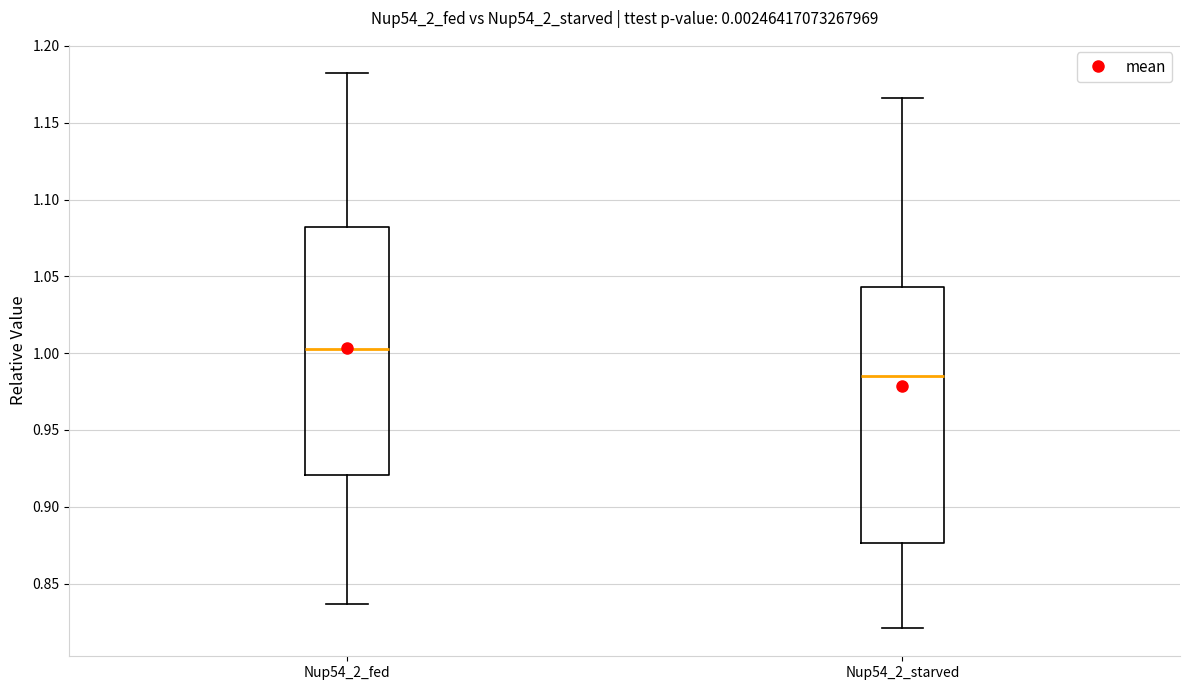

Which box's median line is the lowest?

Nup54_2_starved